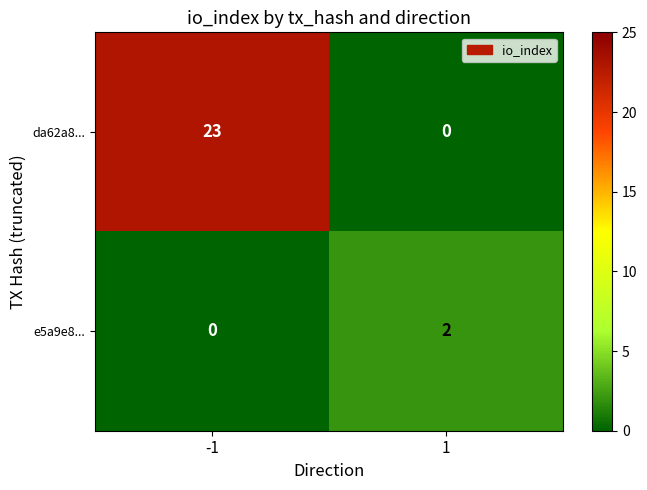

What is the difference between the maximum and minimum values in the da62a8... series?

23